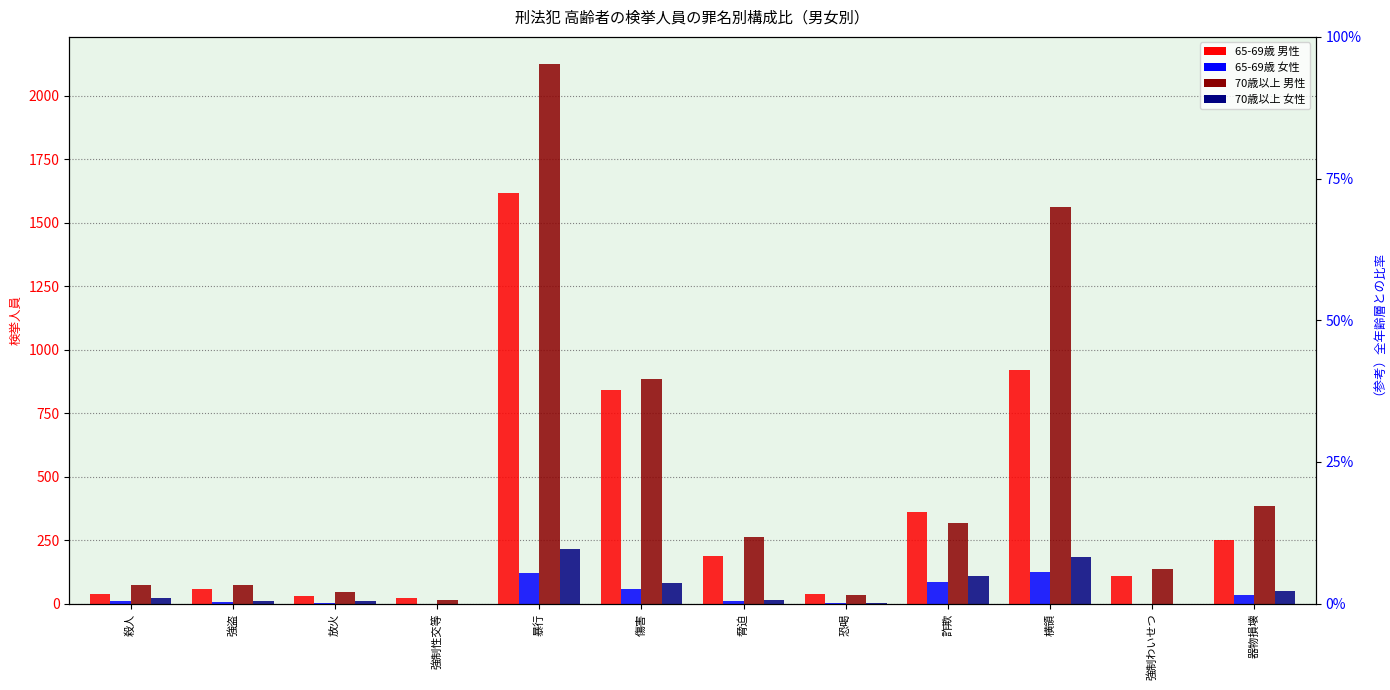

Which series has the largest total across all categories?

70歳以上 男性